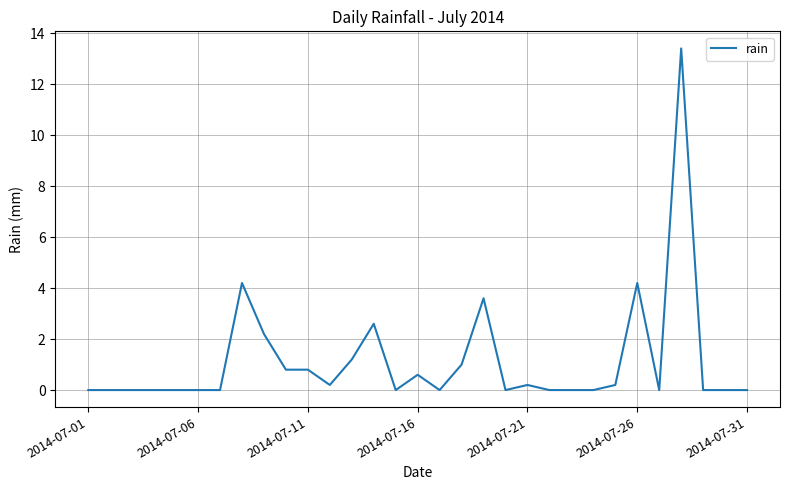

What is the maximum value shown in the chart?

13.4